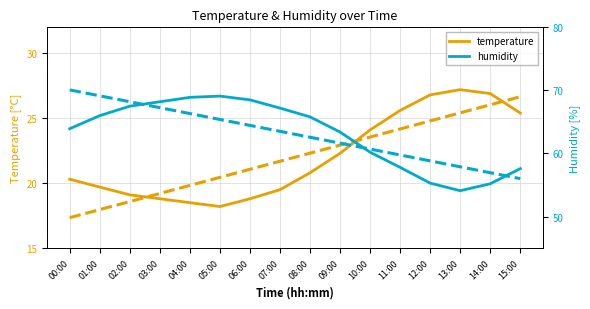

What is the minimum value shown in the chart?

18.2